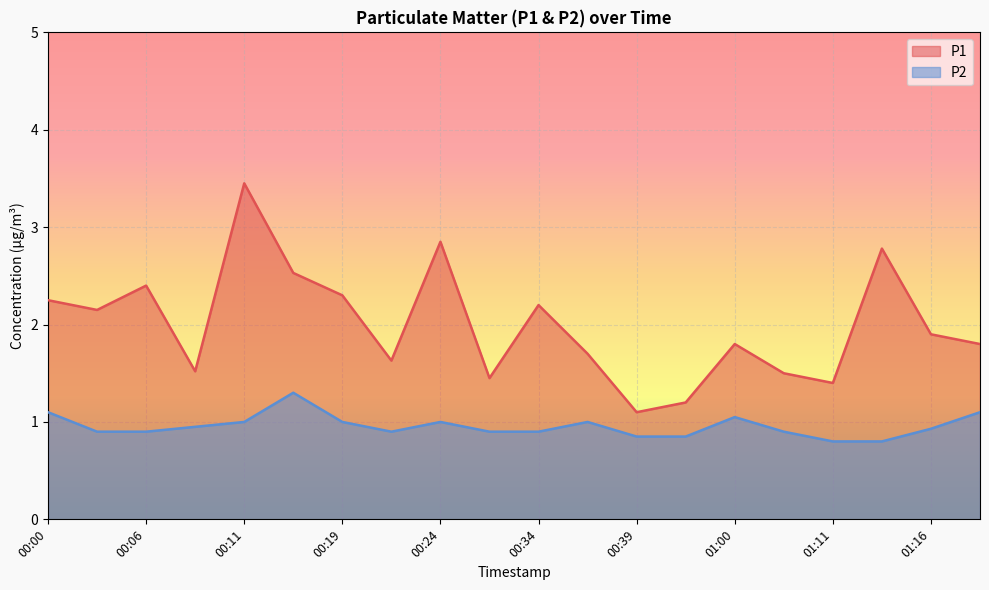

Where is the first local minimum for P1?

00:03